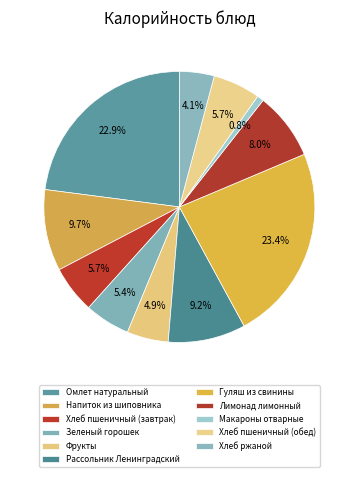

Is it true that Фрукты is 1% of the pie?

False